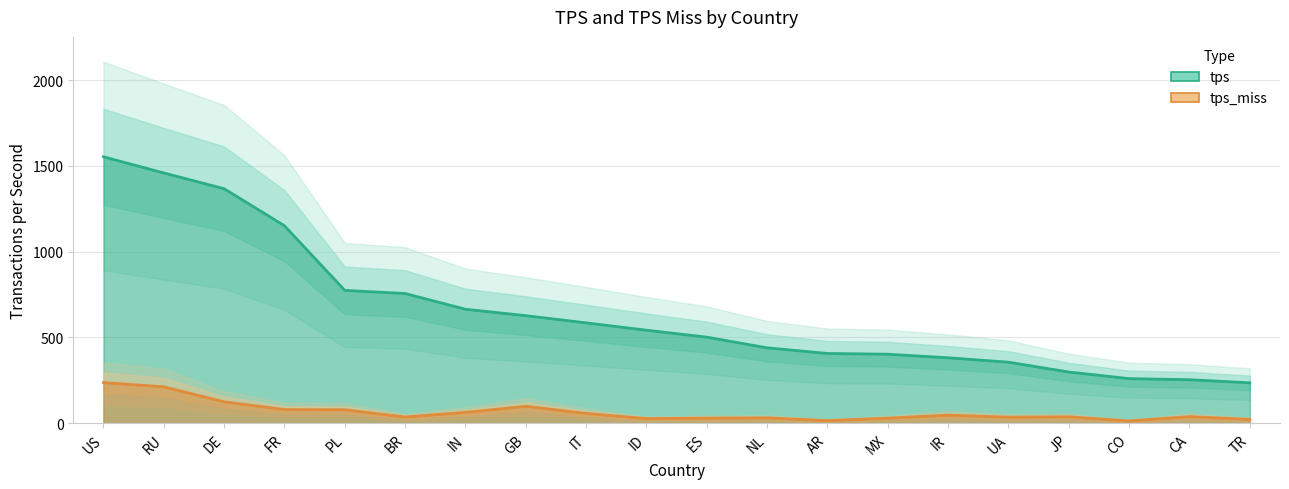

What are all the series names shown in the legend?

tps, tps_miss